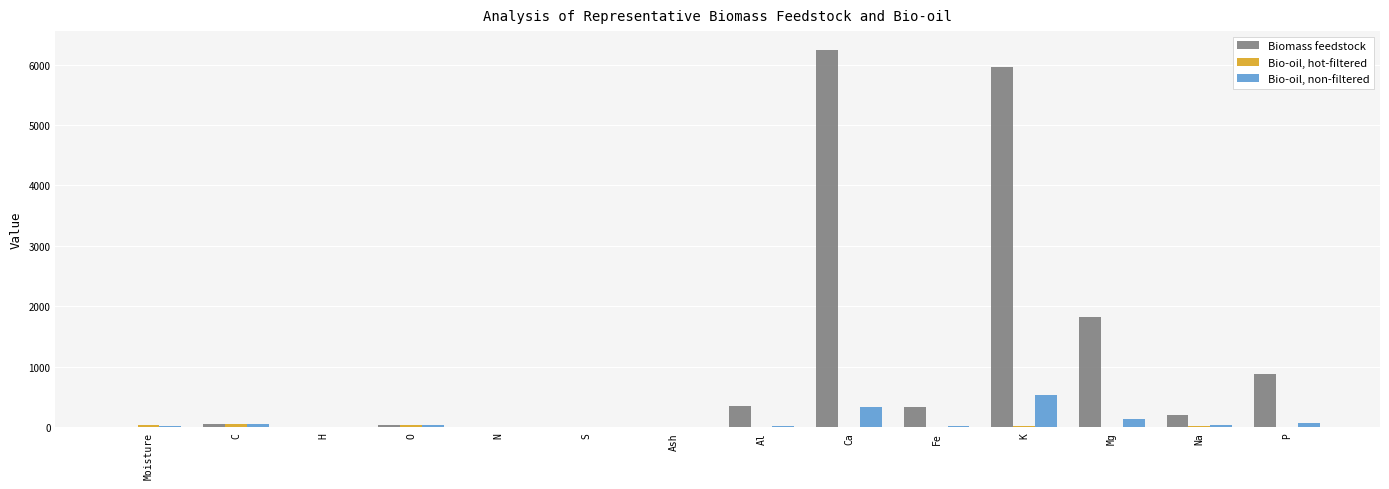

What is the maximum value for Bio-oil, non-filtered?

535.0